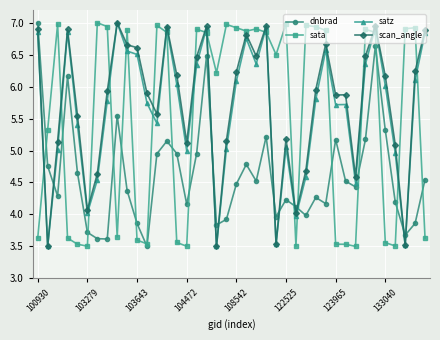

How many interior local peaks does the dnbrad series have?

10